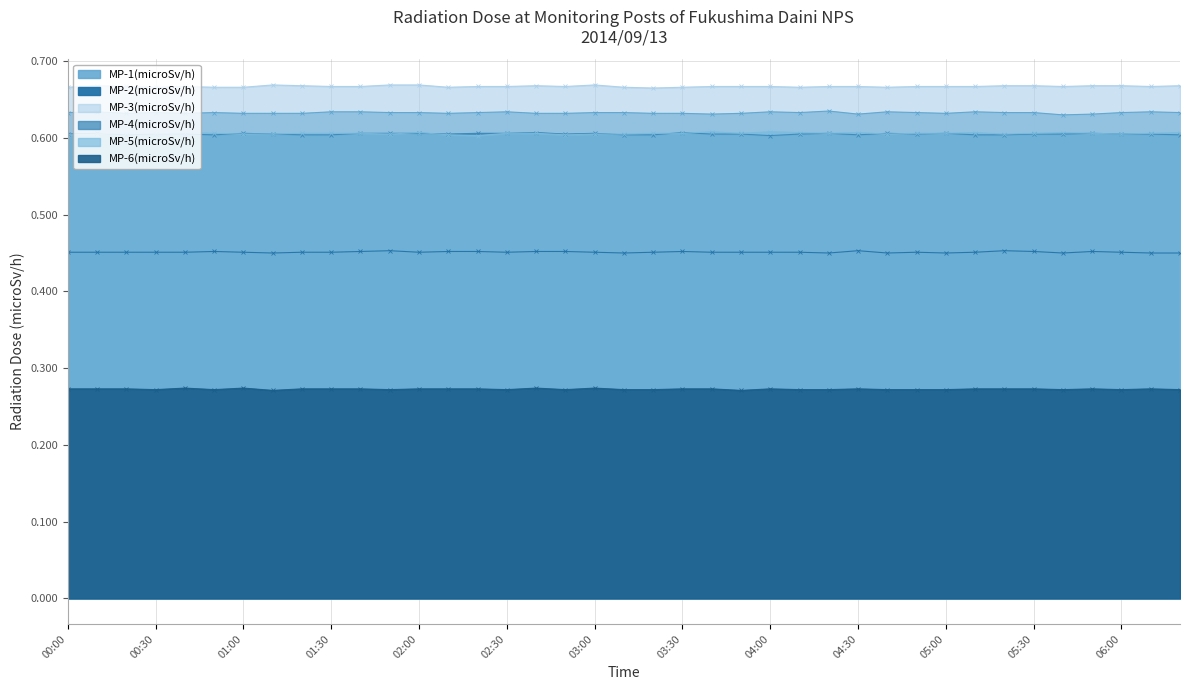

What are all the series names shown in the legend?

MP-1(microSv/h), MP-2(microSv/h), MP-3(microSv/h), MP-4(microSv/h), MP-5(microSv/h), MP-6(microSv/h)